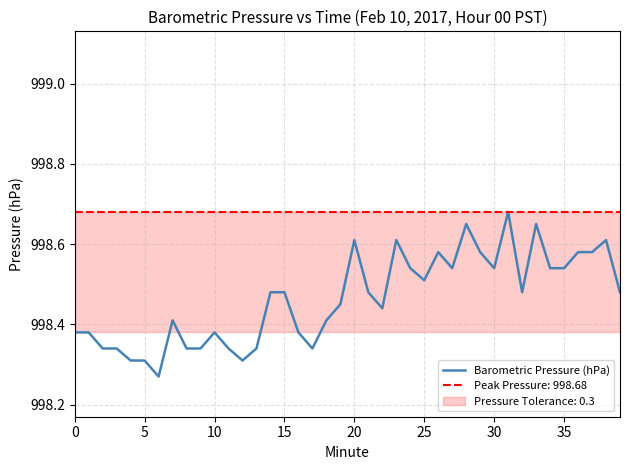

The value at 22 is 1312.9. True or false?

False